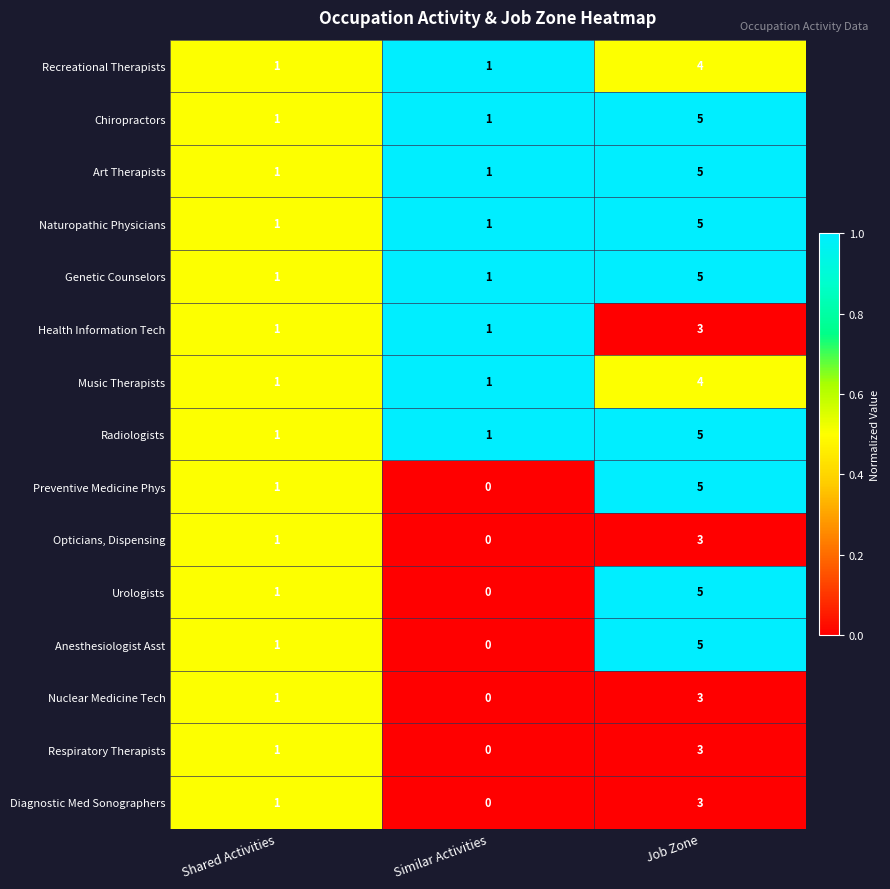

What is the difference between the maximum and second lowest values in the Preventive Medicine Phys series?

4